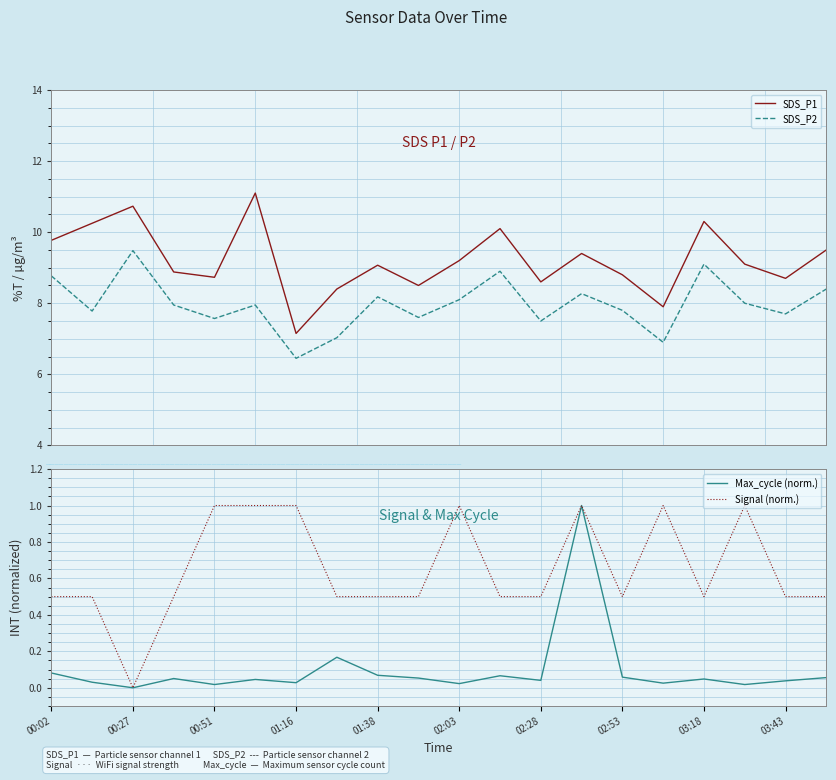

What is the value of the SDS_P2 point at the 8th from the left?

7.0